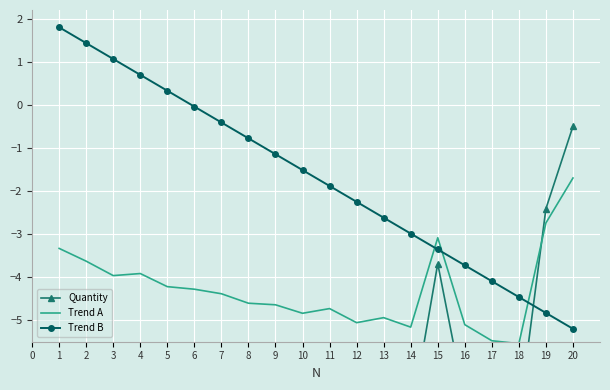

Rank the categories by Trend B value from lowest to highest.

20, 19, 18, 17, 16, 15, 14, 13, 12, 11, 10, 9, 8, 7, 6, 5, 4, 3, 2, 1